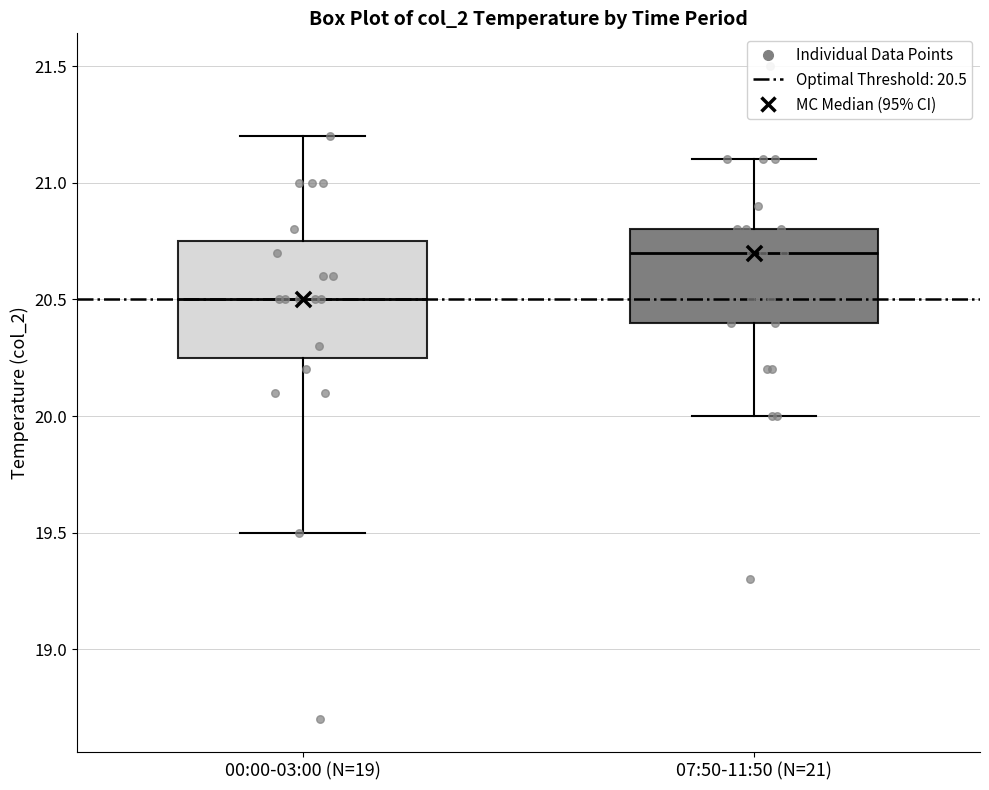

Where is the upper edge of the box for 00:00-03:00 (N=19) on the y-axis? The values are not printed on the chart, so give them approximately, as read against the axis.

20.75